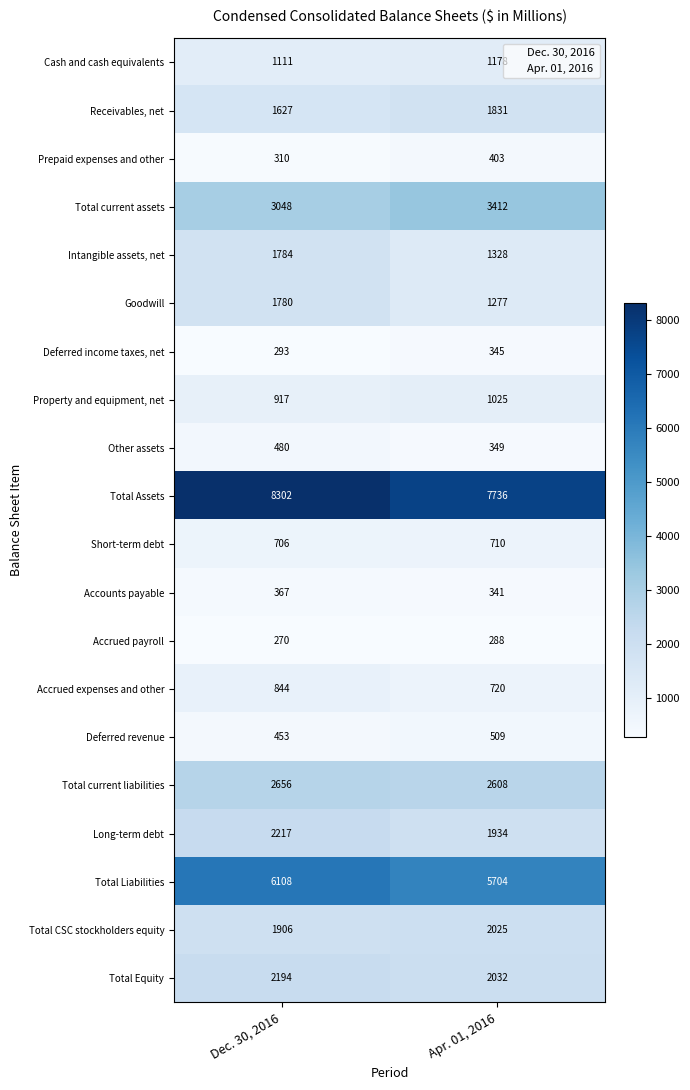

Between Dec. 30, 2016 and Apr. 01, 2016, which series saw the biggest shift?

Total Assets